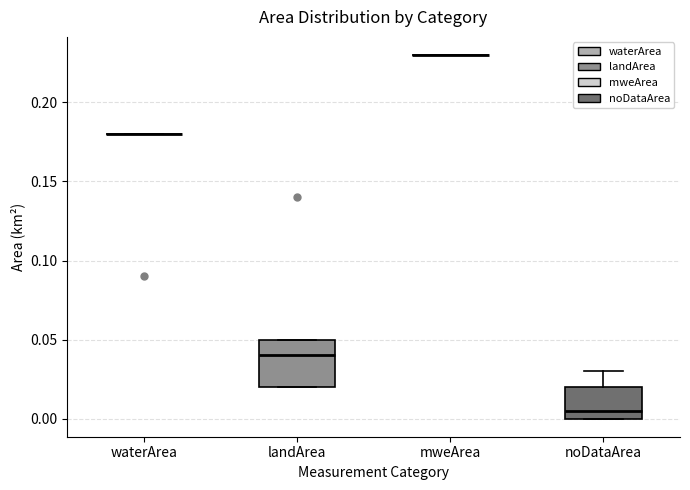

Where is the upper edge of the box for landArea on the y-axis? The values are not printed on the chart, so give them approximately, as read against the axis.

0.050